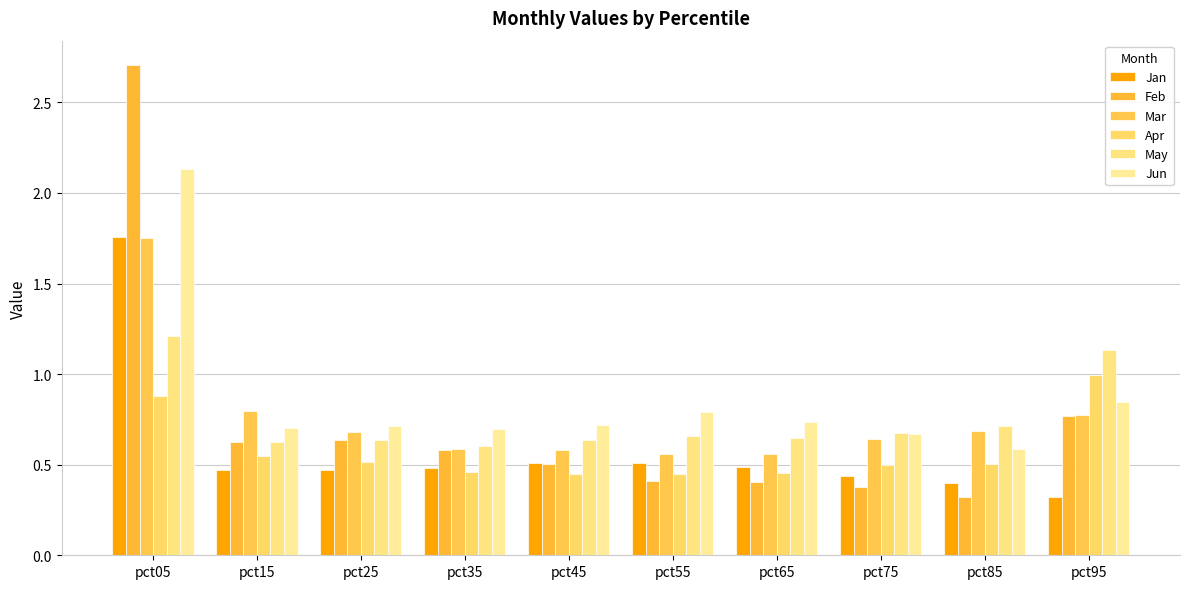

What is the sum of the Jun values at pct25 and pct75?

1.4